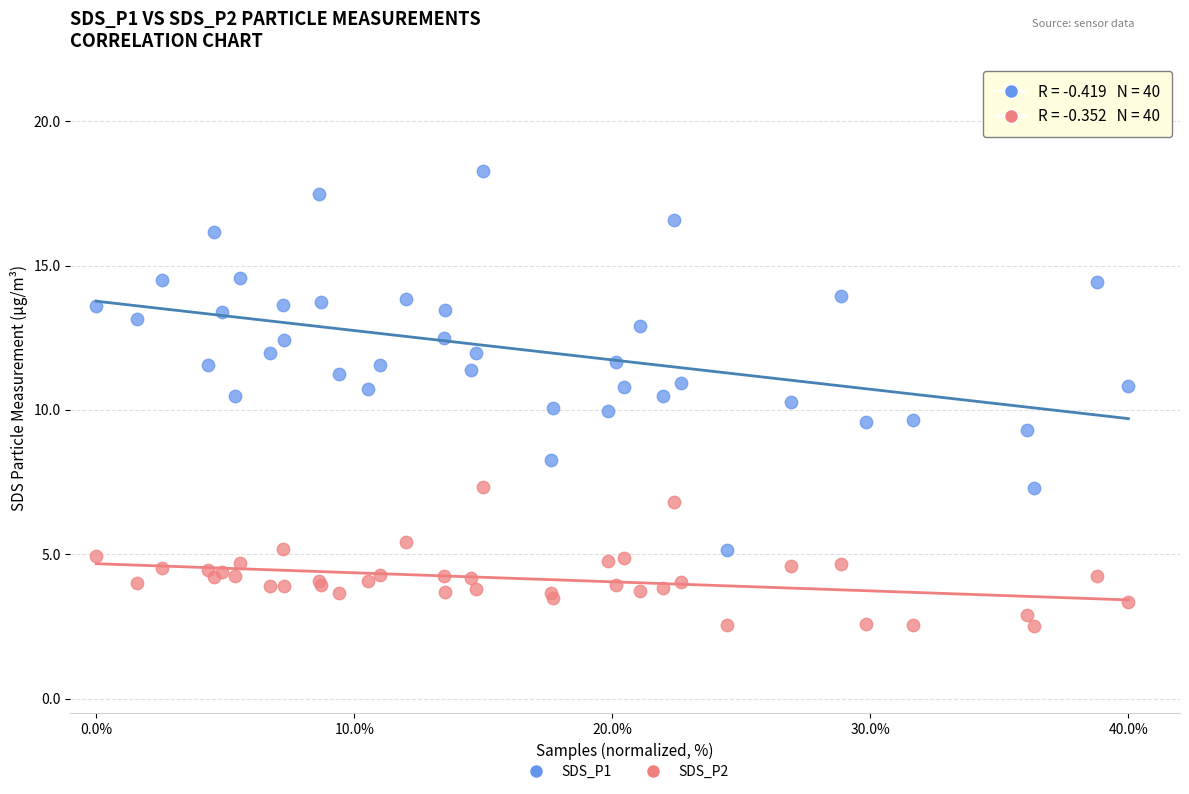

What is the X range (max minus min) for the scatter plot?

40.0